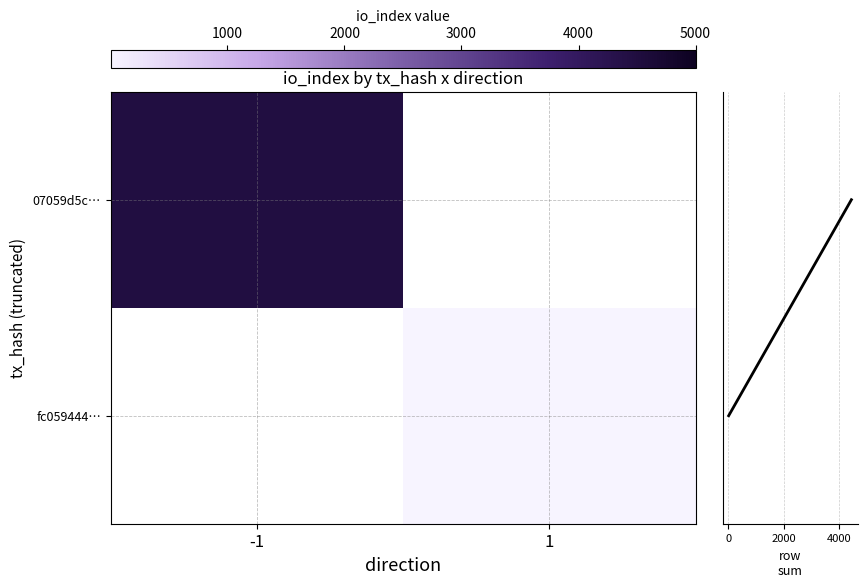

What is the difference between the highest and lowest values at -1?

4460.0